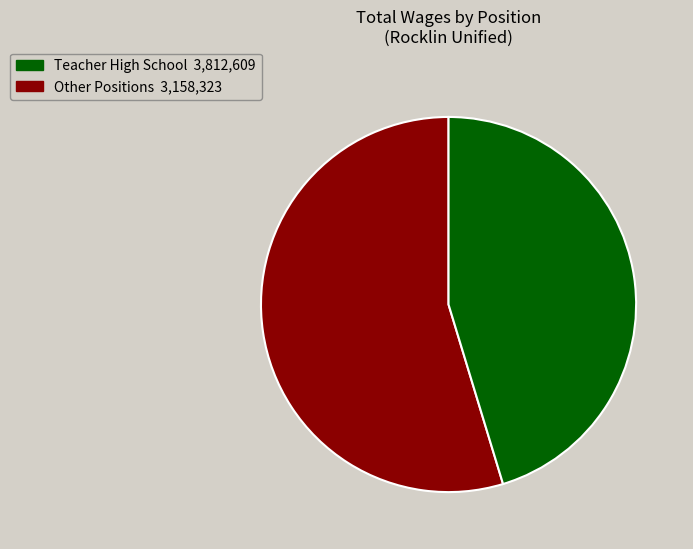

Does any single category account for the majority?

Yes